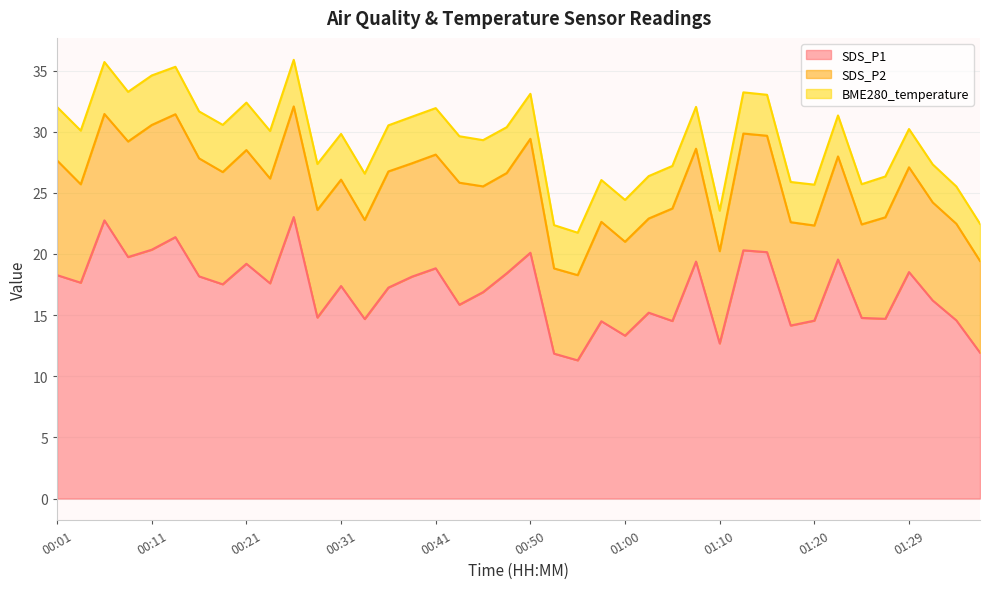

Between 00:04 and 01:15, which series saw the biggest shift?

SDS_P1